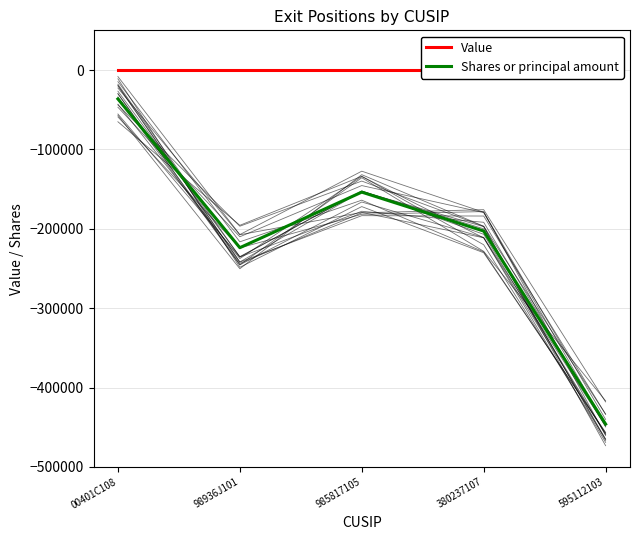

What is the spread (max minus min) of values at 00401C108?

36405